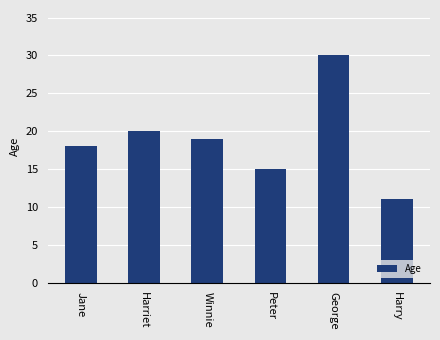

Is it true that the value at Peter is 15?

True